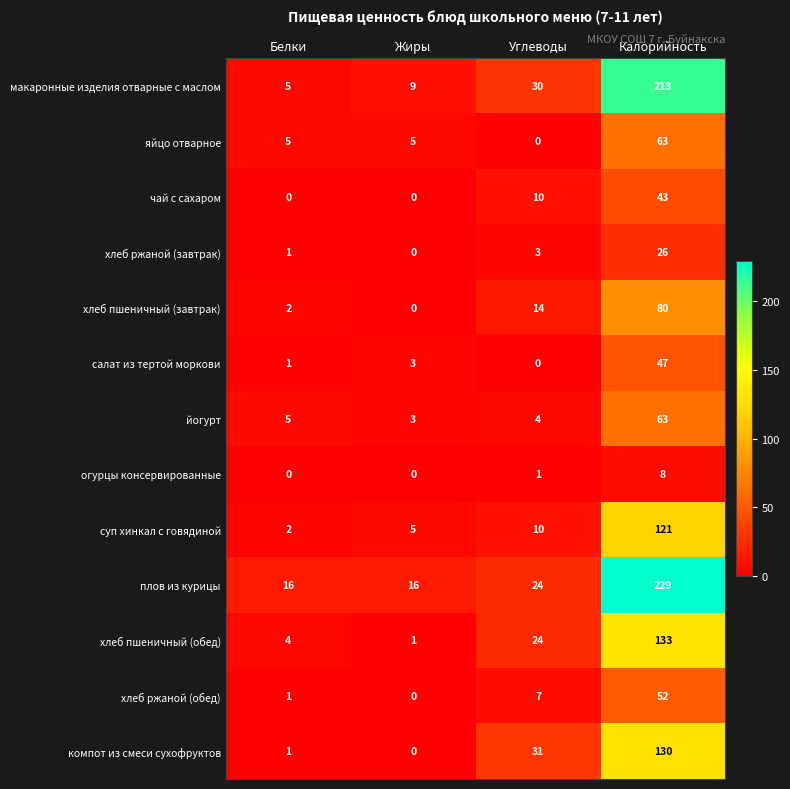

What is the spread (max minus min) of values at Белки?

16